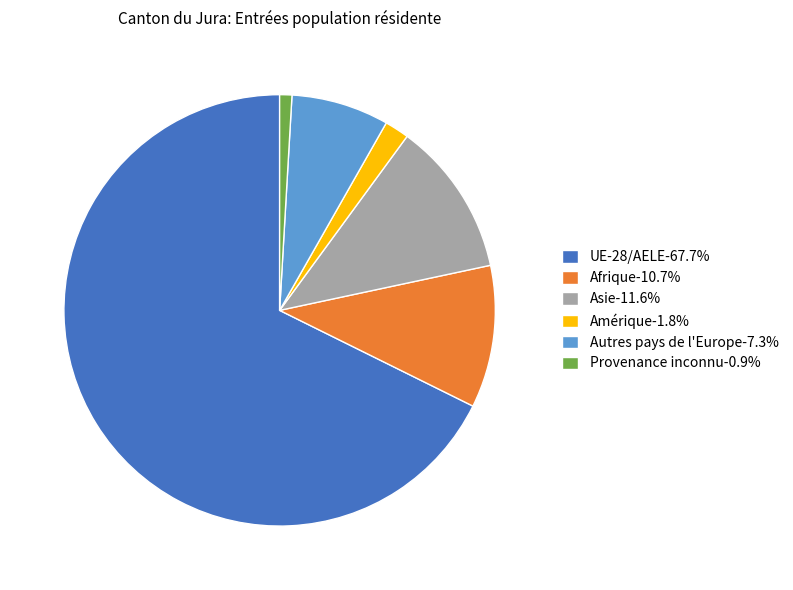

Does any single category account for the majority?

Yes